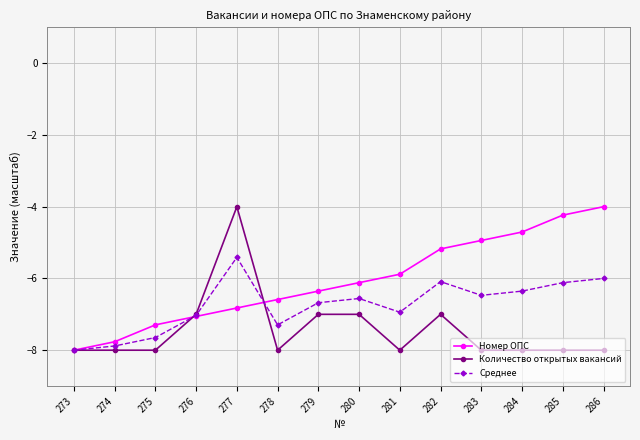

True or false: Номер ОПС has a value of -13.3 at 274.

False